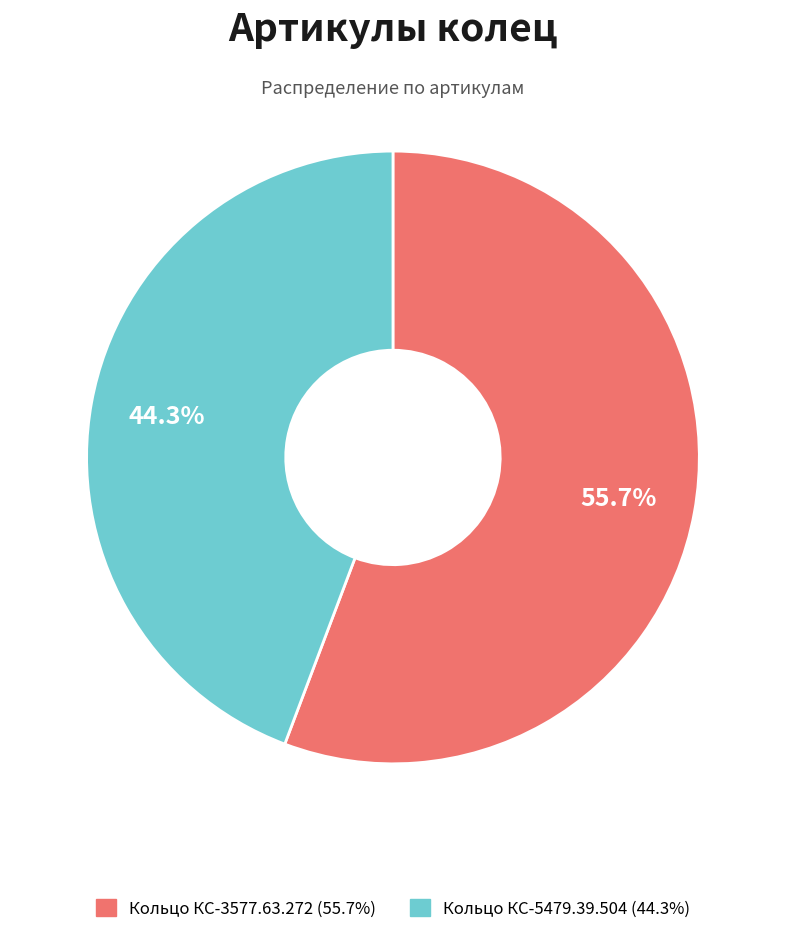

Which slice is the smallest?

Кольцо КС-5479.39.504